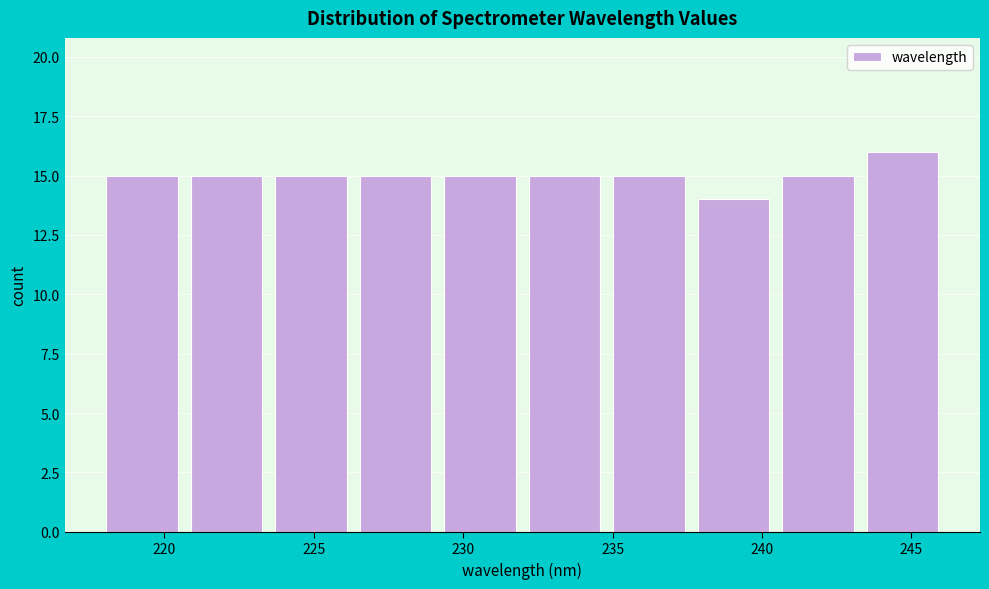

How tall is the bar that spans 229.5 to 232.0 on the x-axis? Neither the bar edges nor the heights are printed on the chart, so give them approximately, as read against the axes.

15